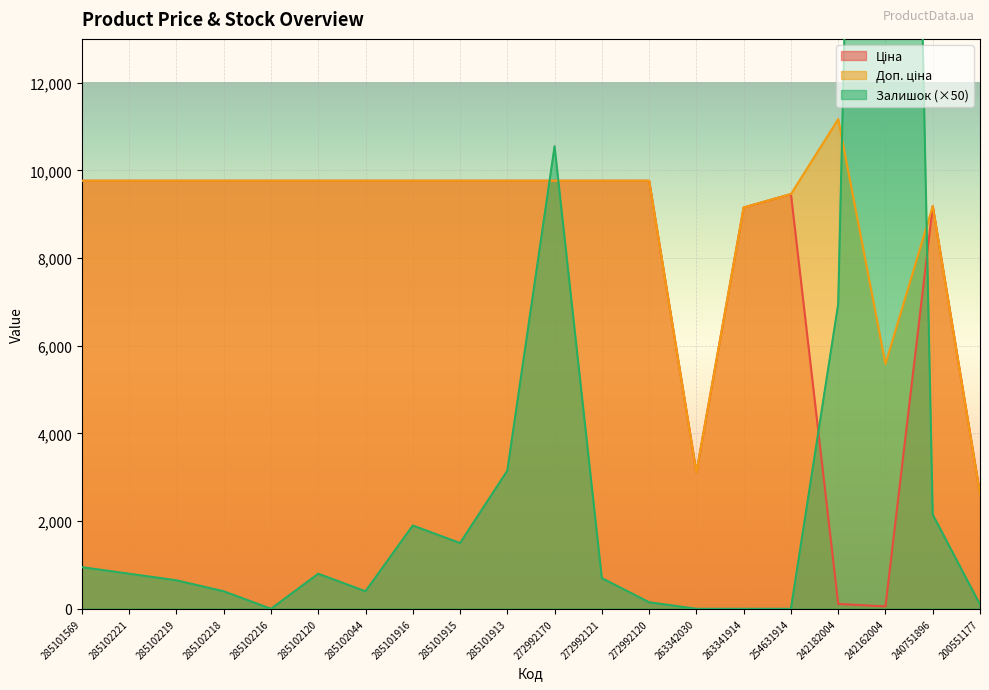

How many series are shown in this chart?

3